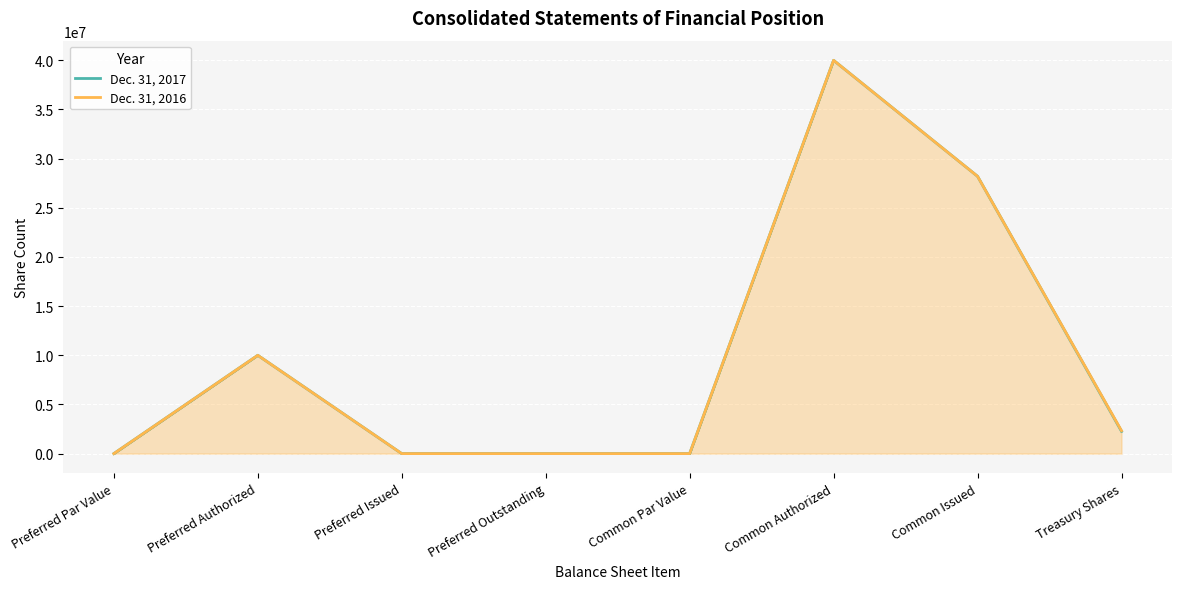

Where is Dec. 31, 2017 nearest to the value 20000000?

Common Issued